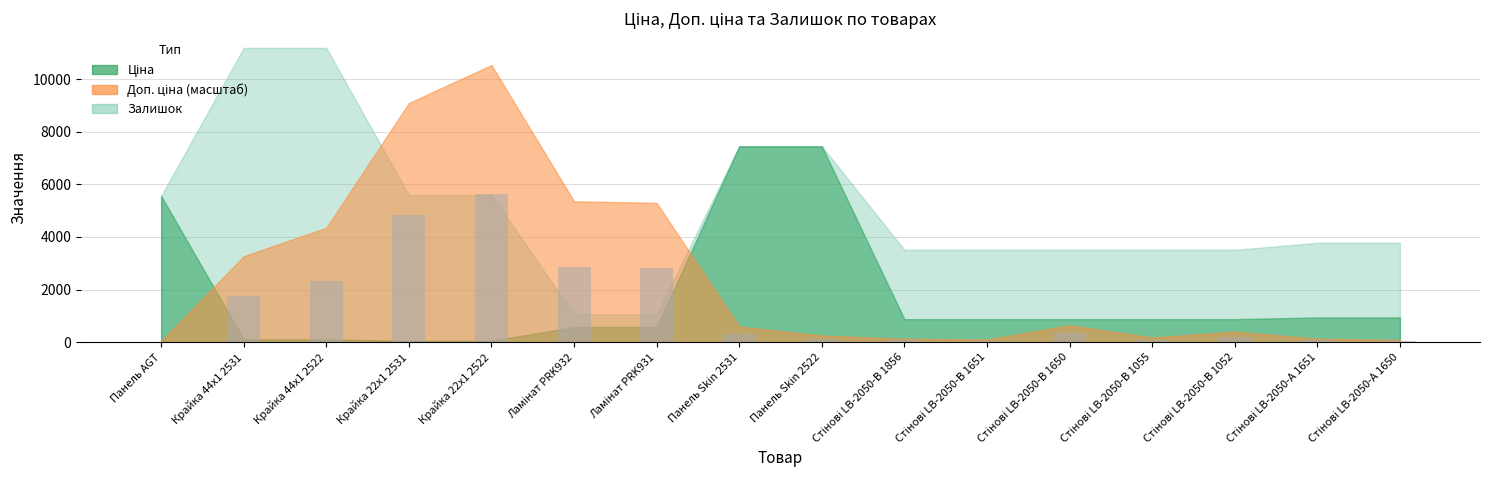

What is the greatest value displayed?

5616